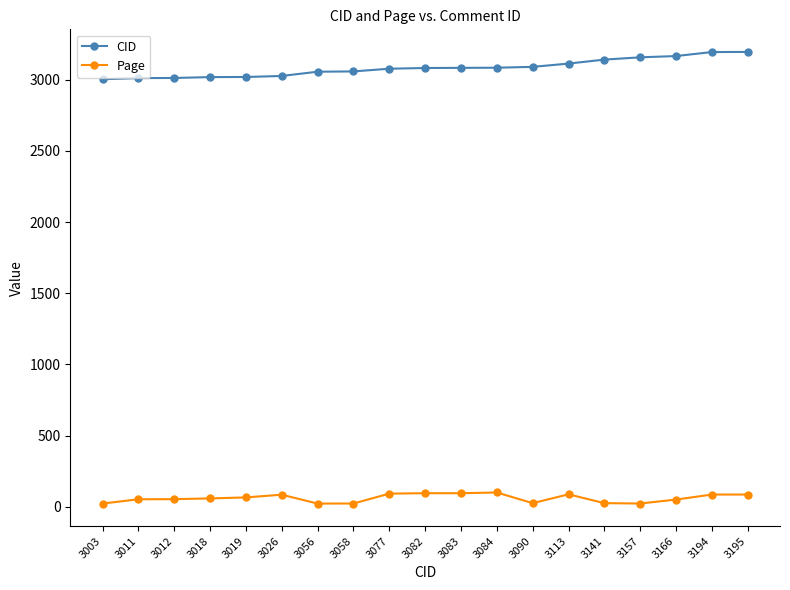

What is the total value across all series at 3141?

3166.1